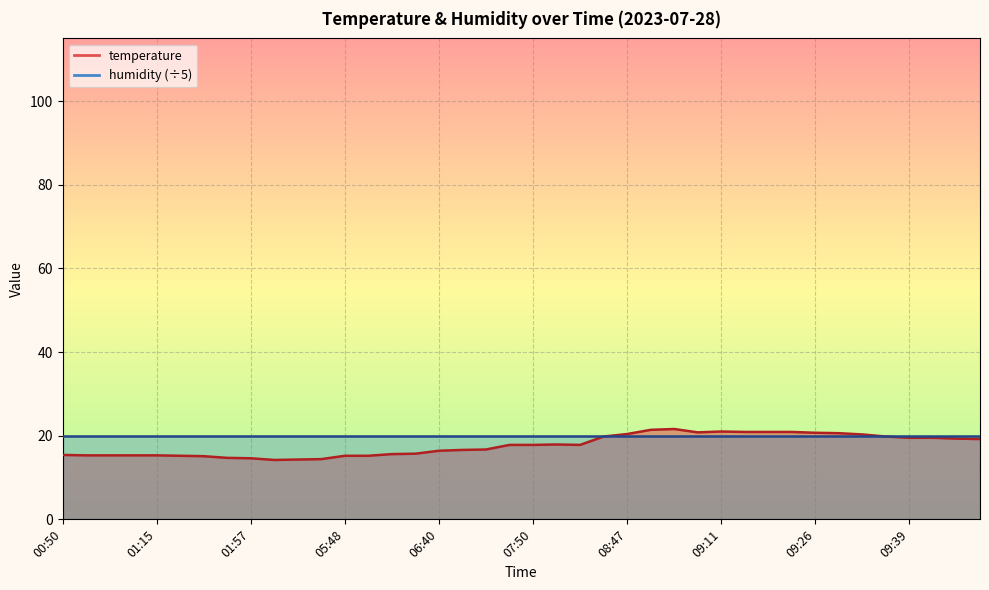

What is the sum of all values?

708.4